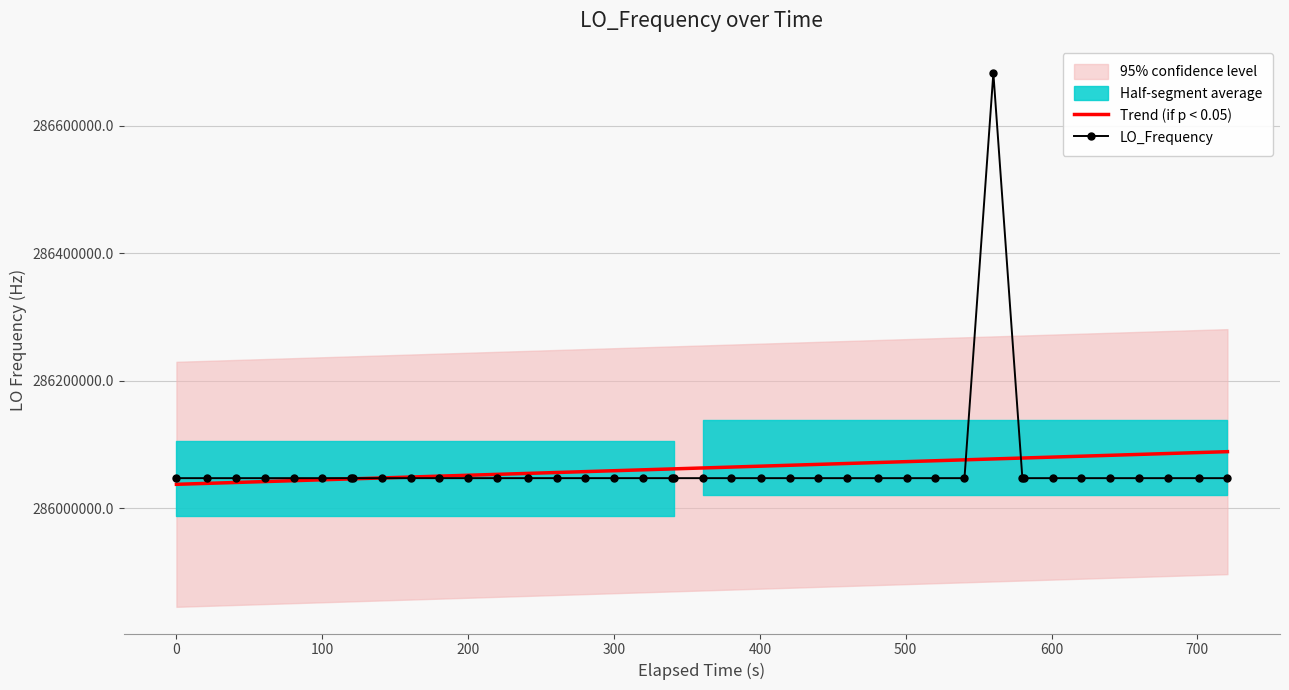

What is the minimum value for Trend (if p < 0.05)?

286037333.7